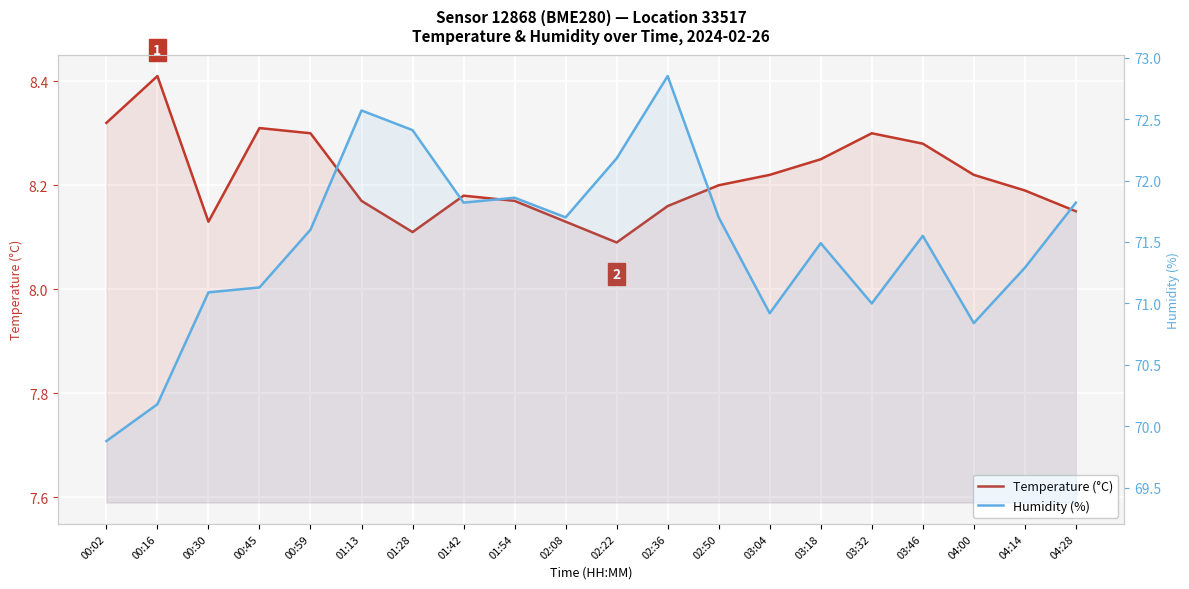

What is the sum of all Temperature (°C) values?

164.3